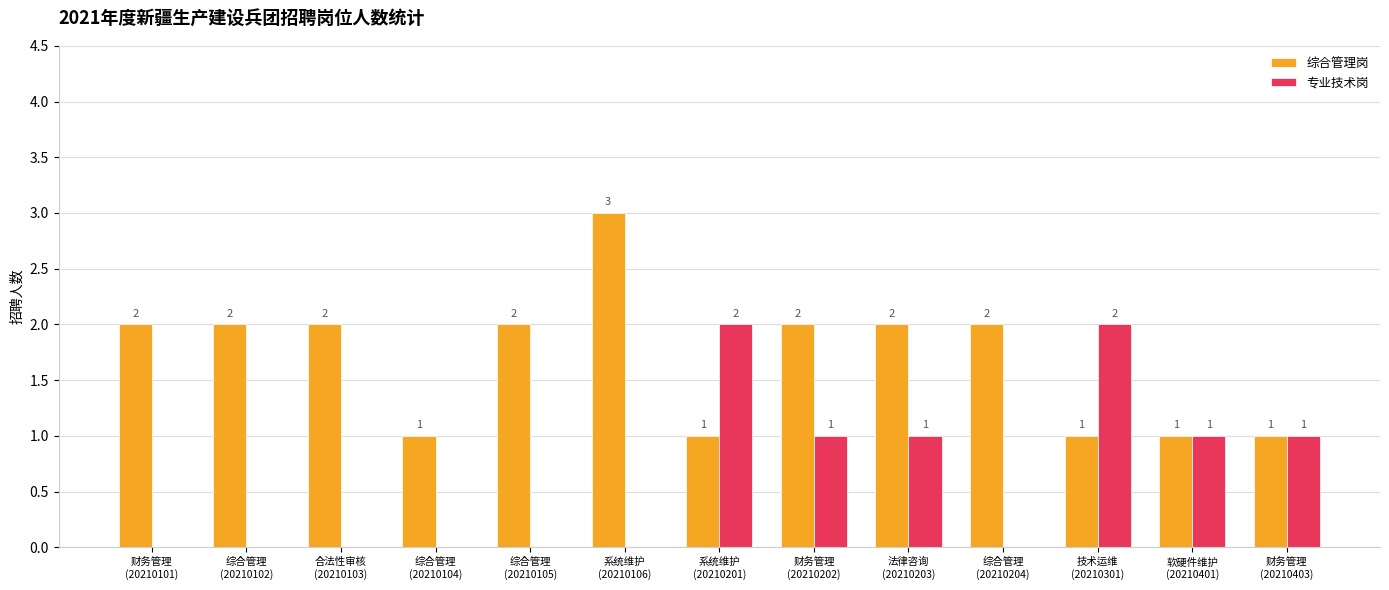

True or false: 专业技术岗 has a value of -1 at 系统维护
(20210106).

False